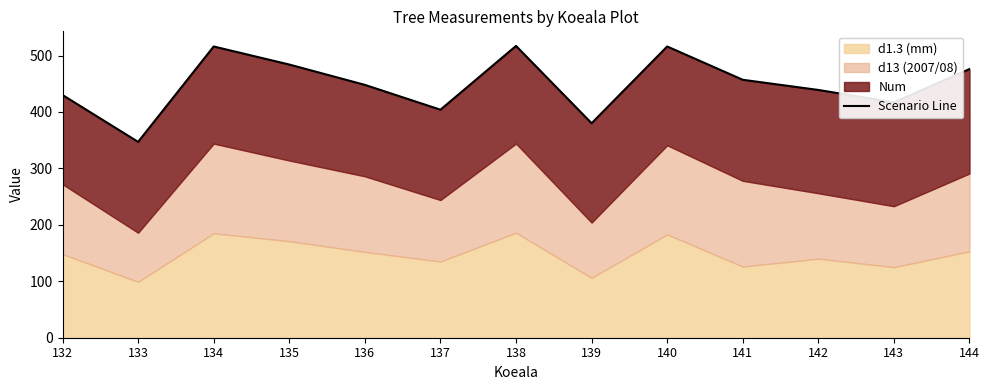

Where is the data nearest to the value 432?

132